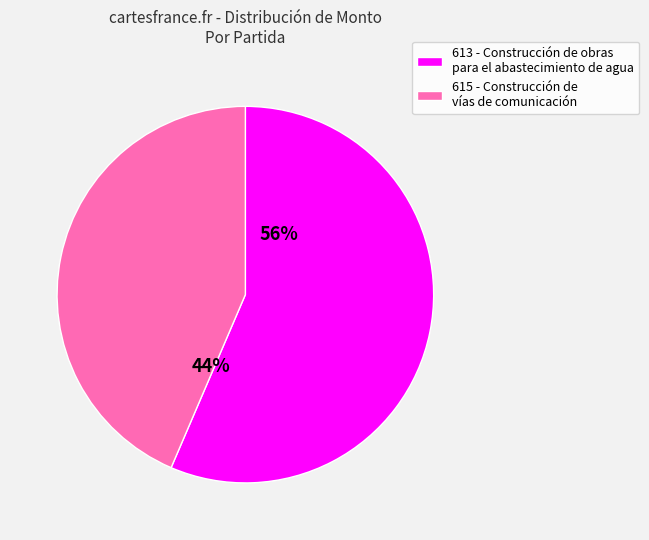

What percentage is the 613 - Construcción de obras para el abastecimiento de agua slice, to the nearest percent?

56%